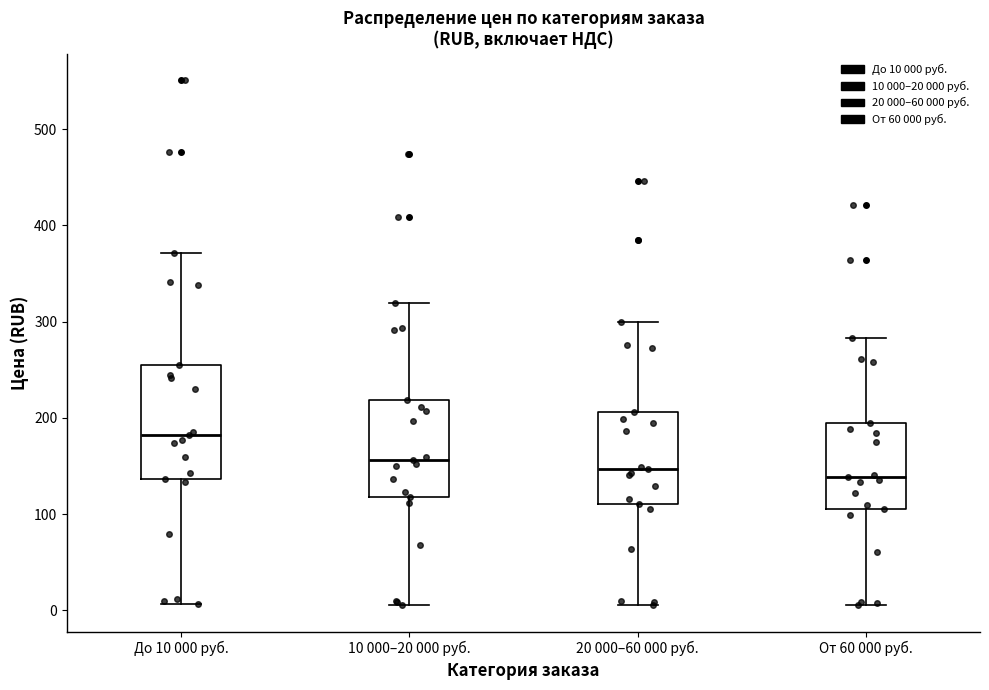

Reading left to right, transcribe this box plot: for each box, give where its median line is, the range the box spans, and where its two whiskers end, as read against the y-axis. The values are not printed on the chart, so give them approximately, as read against the axis.

До 10 000 руб.: median 180, box 140 to 260, whiskers 10 to 370
10 000–20 000 руб.: median 160, box 120 to 220, whiskers 10 to 320
20 000–60 000 руб.: median 150, box 110 to 210, whiskers 10 to 300
От 60 000 руб.: median 140, box 110 to 200, whiskers 10 to 280